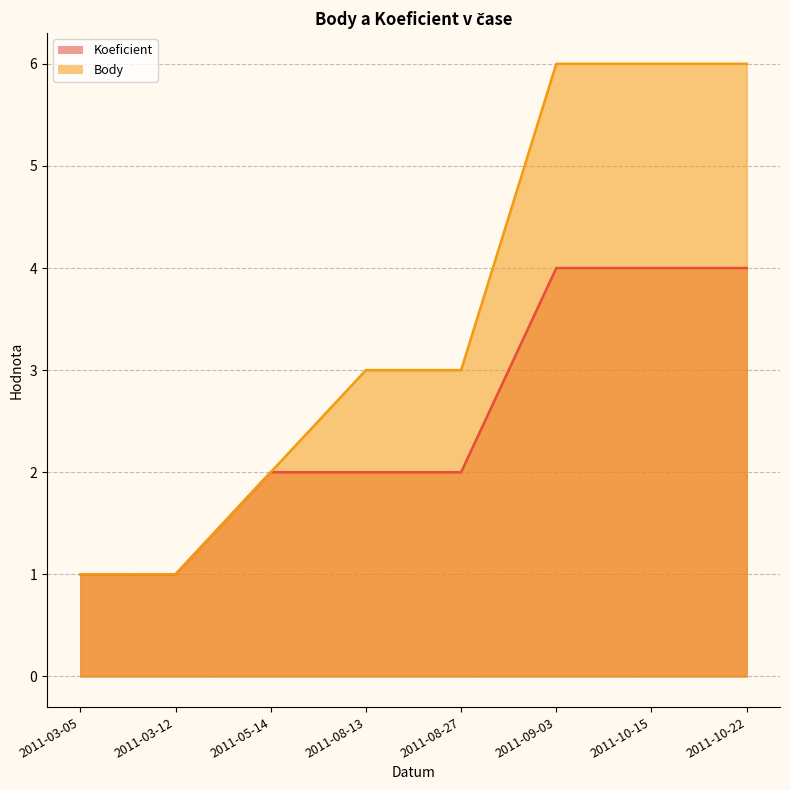

Reading right to left, extract all data points from this chart.

Koeficient: 2011-10-22=4	2011-10-15=4	2011-09-03=4	2011-08-27=2	2011-08-13=2	2011-05-14=2	2011-03-12=1	2011-03-05=1
Body: 2011-10-22=6	2011-10-15=6	2011-09-03=6	2011-08-27=3	2011-08-13=3	2011-05-14=2	2011-03-12=1	2011-03-05=1